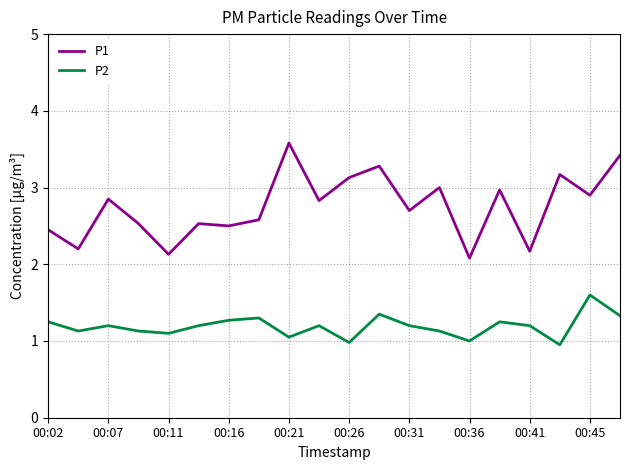

List the series in order of their peak value, highest first.

P1, P2